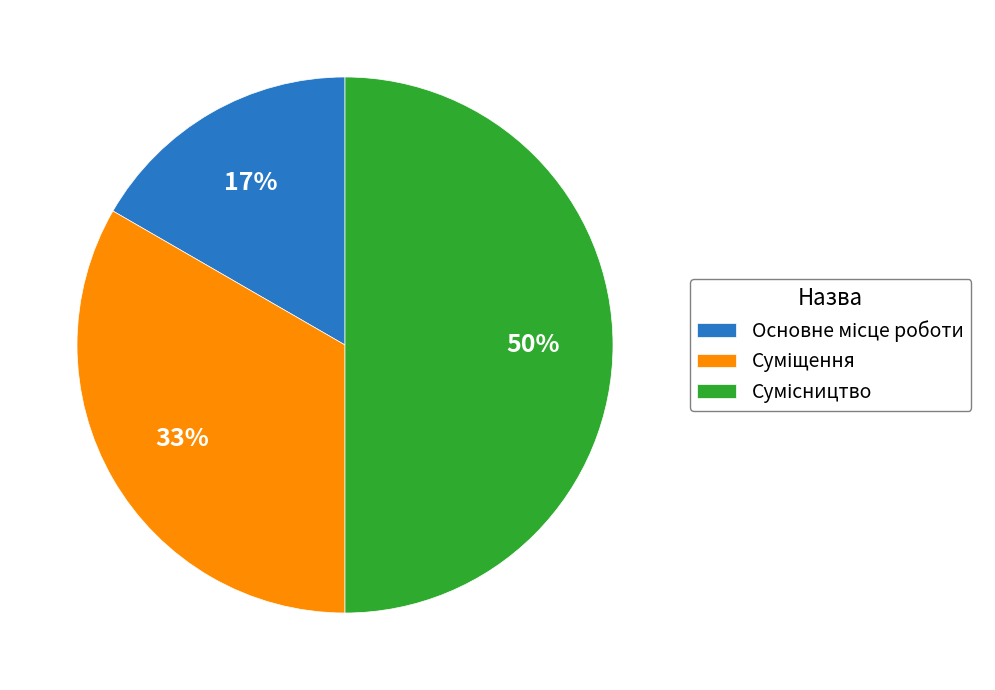

To the nearest percent, what is the average slice percentage?

33%